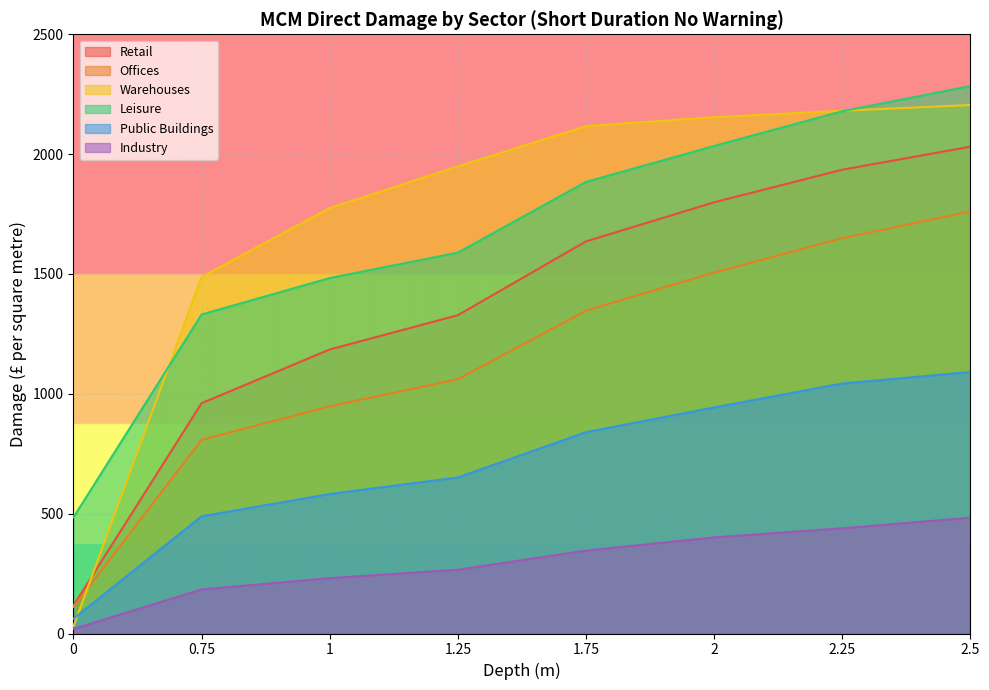

Count the number of data series in this chart.

6